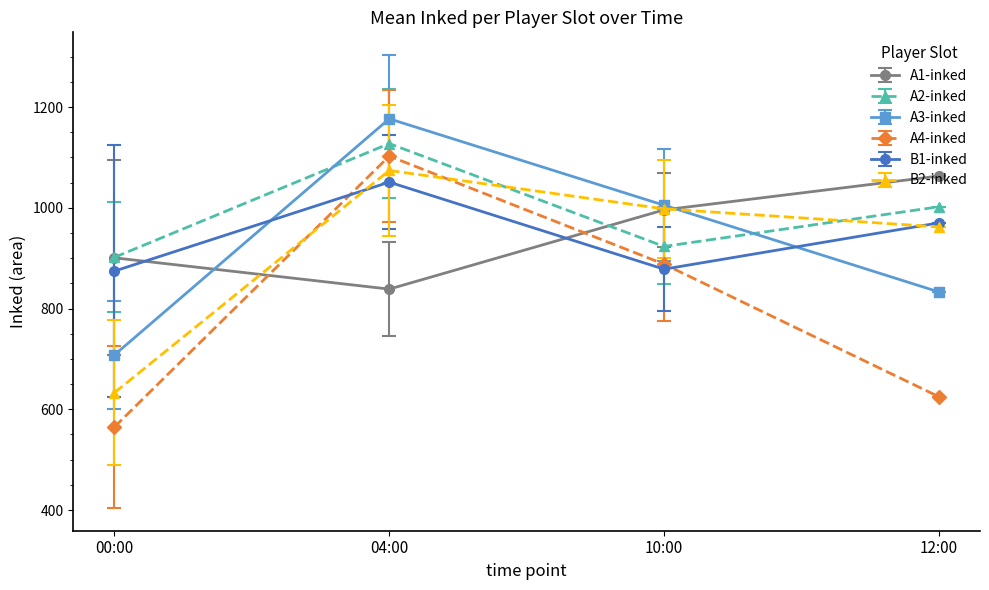

How many interior local peaks does the A3-inked series have?

1